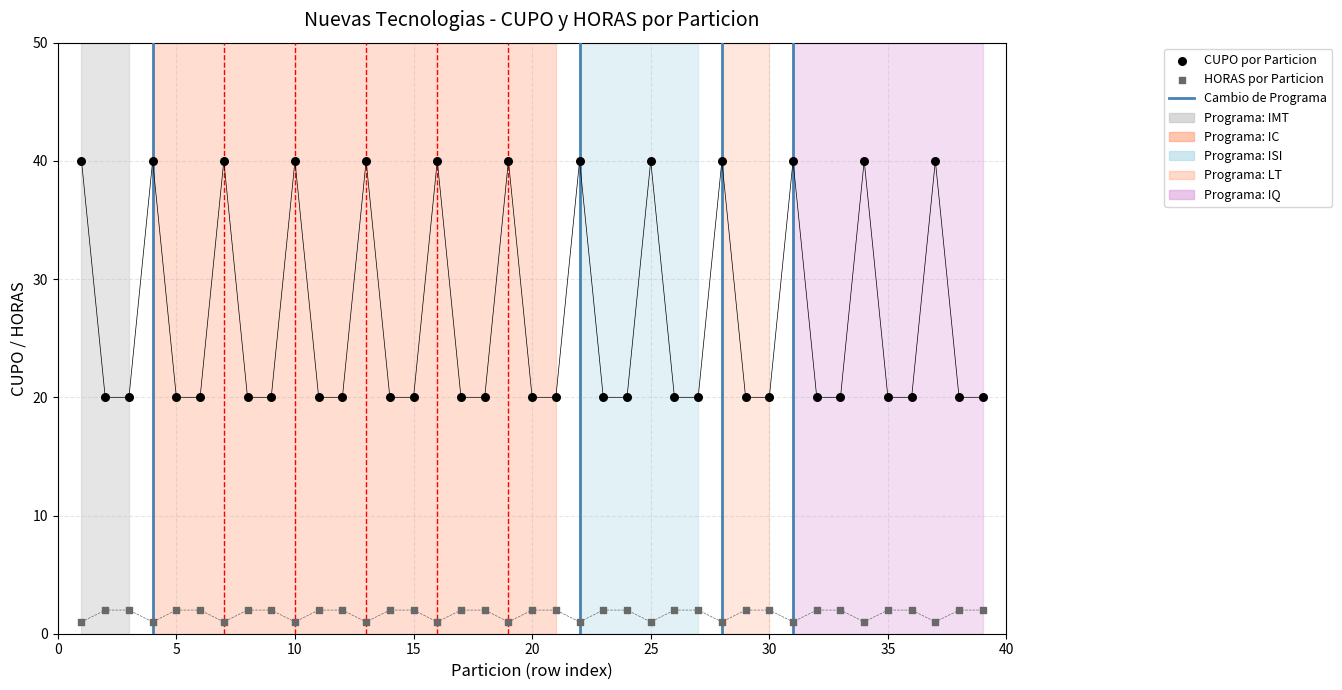

Which series contains the lowest Y value?

HORAS por Particion